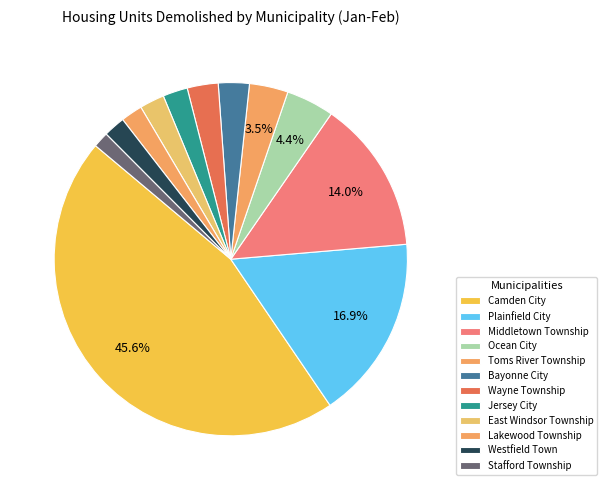

To the nearest percent, what is the difference between the Westfield Town and Stafford Township slice percentages?

1%